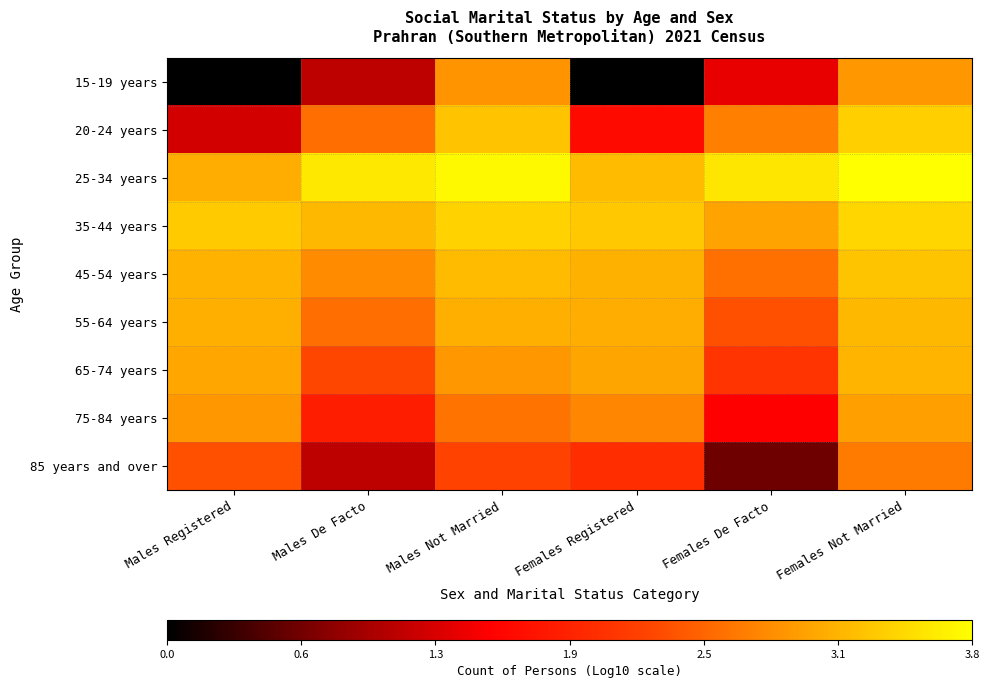

Rank the series at Males De Facto from highest to lowest value.

25-34 years, 35-44 years, 45-54 years, 55-64 years, 20-24 years, 65-74 years, 75-84 years, 15-19 years, 85 years and over